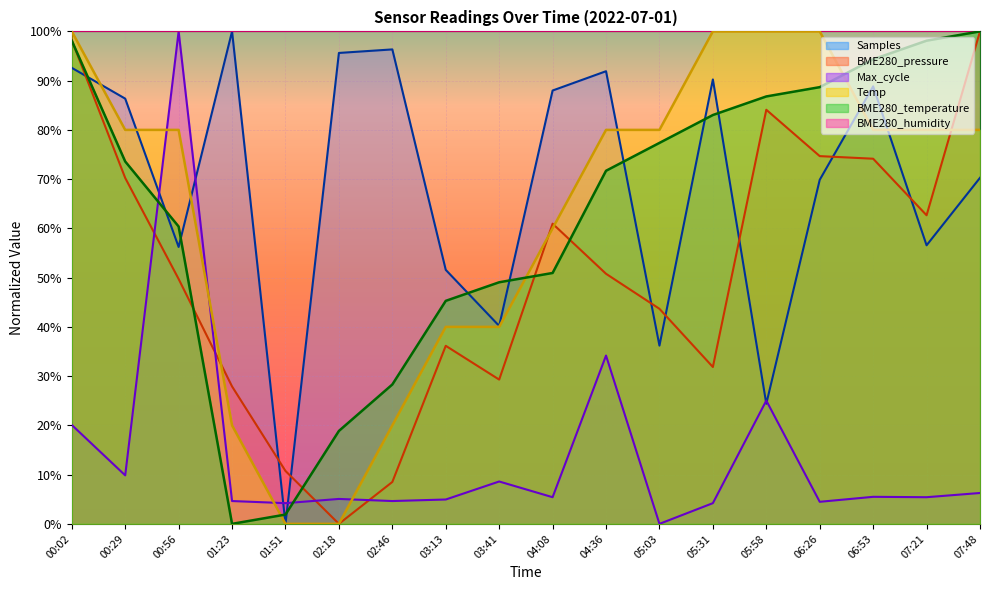

Reading left to right, transcribe all the data shown in this chart.

Temp: 00:02=100.0	00:29=80.0	00:56=80.0	01:23=20.0	01:51=0.0	02:18=0.0	02:46=20.0	03:13=40.0	03:41=40.0	04:08=60.0	04:36=80.0	05:03=80.0	05:31=100.0	05:58=100.0	06:26=100.0	06:53=80.0	07:21=80.0	07:48=80.0
BME280_temperature: 00:02=98.1	00:29=73.6	00:56=60.4	01:23=0.0	01:51=1.9	02:18=18.9	02:46=28.3	03:13=45.3	03:41=49.1	04:08=50.9	04:36=71.7	05:03=77.4	05:31=83.0	05:58=86.8	06:26=88.7	06:53=94.3	07:21=98.1	07:48=100.0
BME280_pressure: 00:02=98.2	00:29=70.2	00:56=49.7	01:23=27.9	01:51=10.7	02:18=0.0	02:46=8.5	03:13=36.2	03:41=29.3	04:08=61.0	04:36=50.8	05:03=43.7	05:31=31.8	05:58=84.1	06:26=74.7	06:53=74.1	07:21=62.7	07:48=100.0
Samples: 00:02=92.6	00:29=86.3	00:56=56.2	01:23=100.0	01:51=0.0	02:18=95.6	02:46=96.3	03:13=51.6	03:41=40.2	04:08=88.0	04:36=91.9	05:03=36.2	05:31=90.2	05:58=24.4	06:26=69.9	06:53=88.8	07:21=56.6	07:48=70.3
Max_cycle: 00:02=20.1	00:29=9.8	00:56=100.0	01:23=4.6	01:51=4.2	02:18=5.1	02:46=4.6	03:13=4.9	03:41=8.6	04:08=5.4	04:36=34.2	05:03=0.0	05:31=4.2	05:58=25.0	06:26=4.5	06:53=5.5	07:21=5.4	07:48=6.3